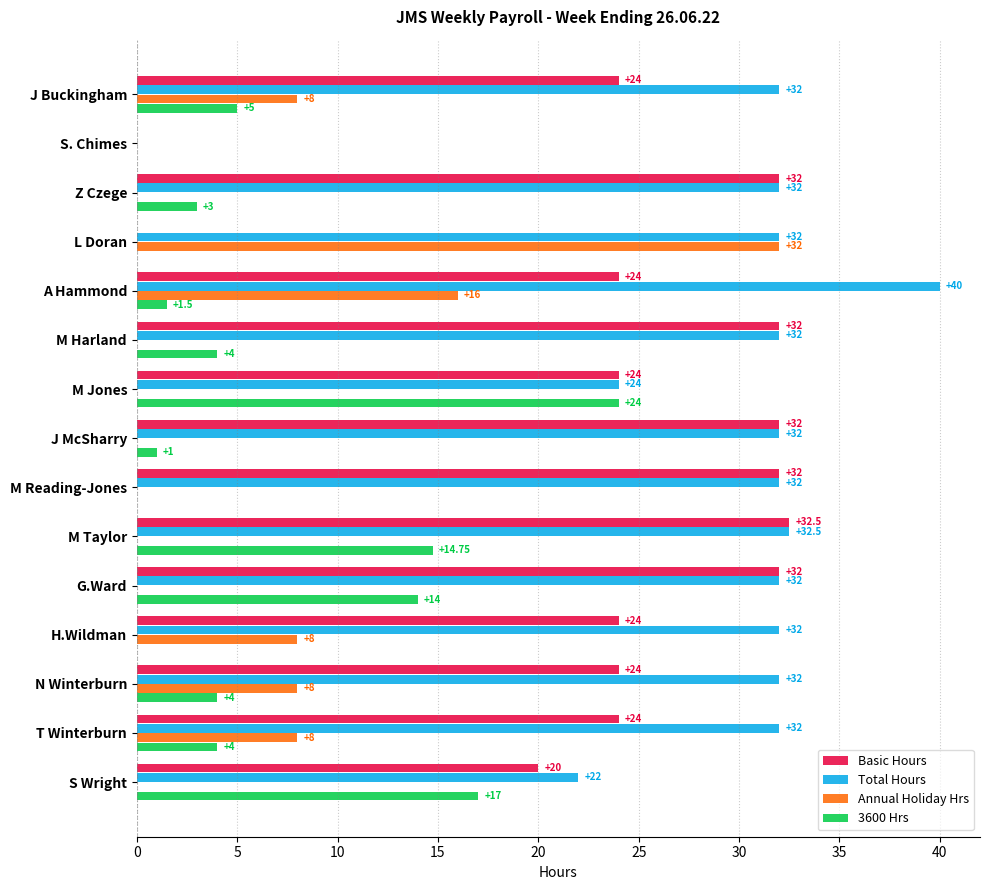

What is the sum of the Annual Holiday Hrs values at L Doran and H.Wildman?

40.0